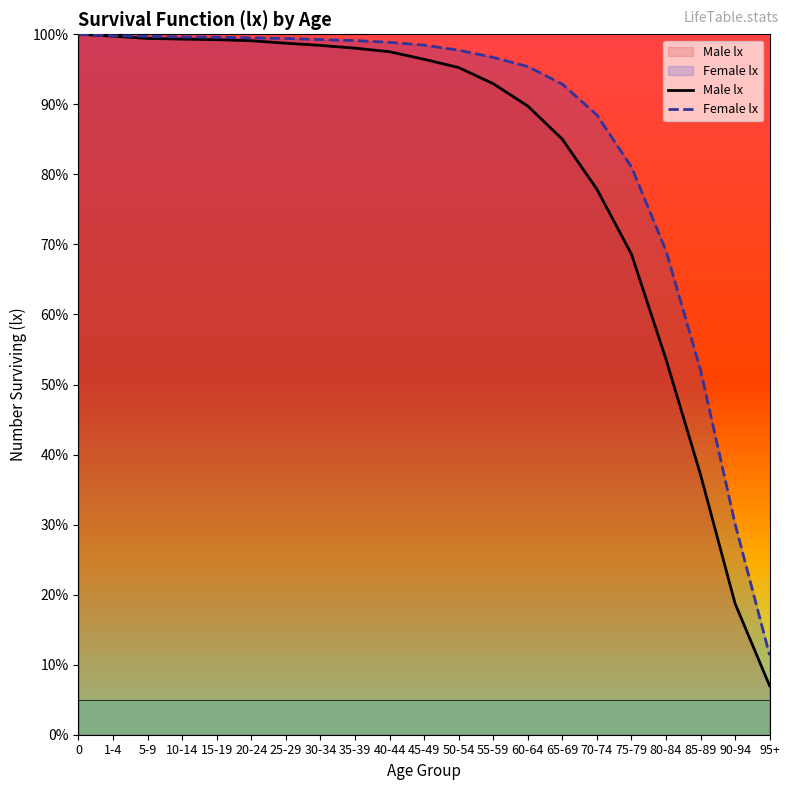

True or false: Male lx and Female lx cross at least once.

False